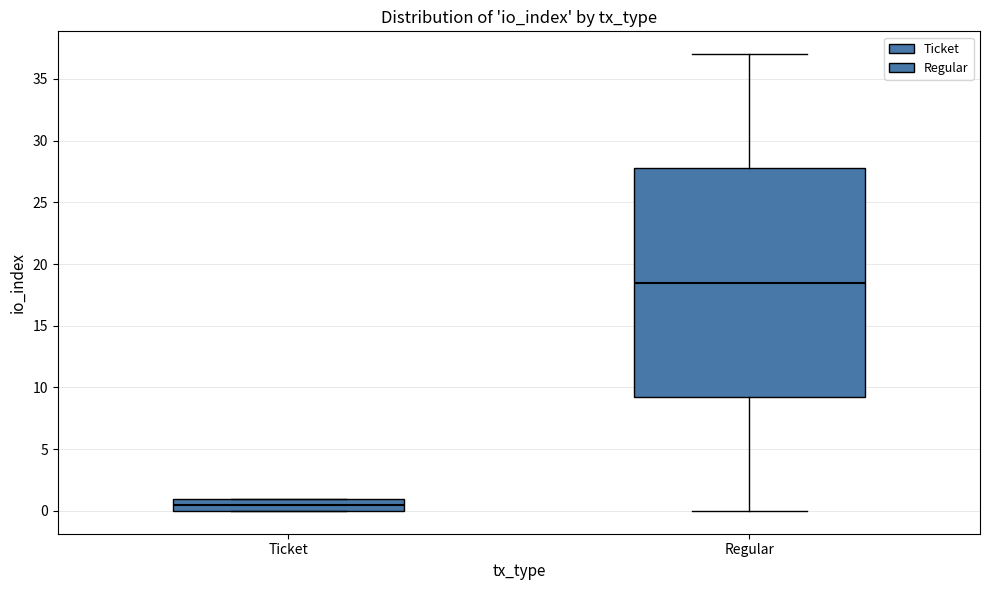

Reading left to right, transcribe this box plot: for each box, give where its median line is, the range the box spans, and where its two whiskers end, as read against the y-axis. The values are not printed on the chart, so give them approximately, as read against the axis.

Ticket: median 0.5, box 0.0 to 1.0, whiskers 0.0 to 1.0
Regular: median 18.5, box 9.5 to 28.0, whiskers 0.0 to 37.0